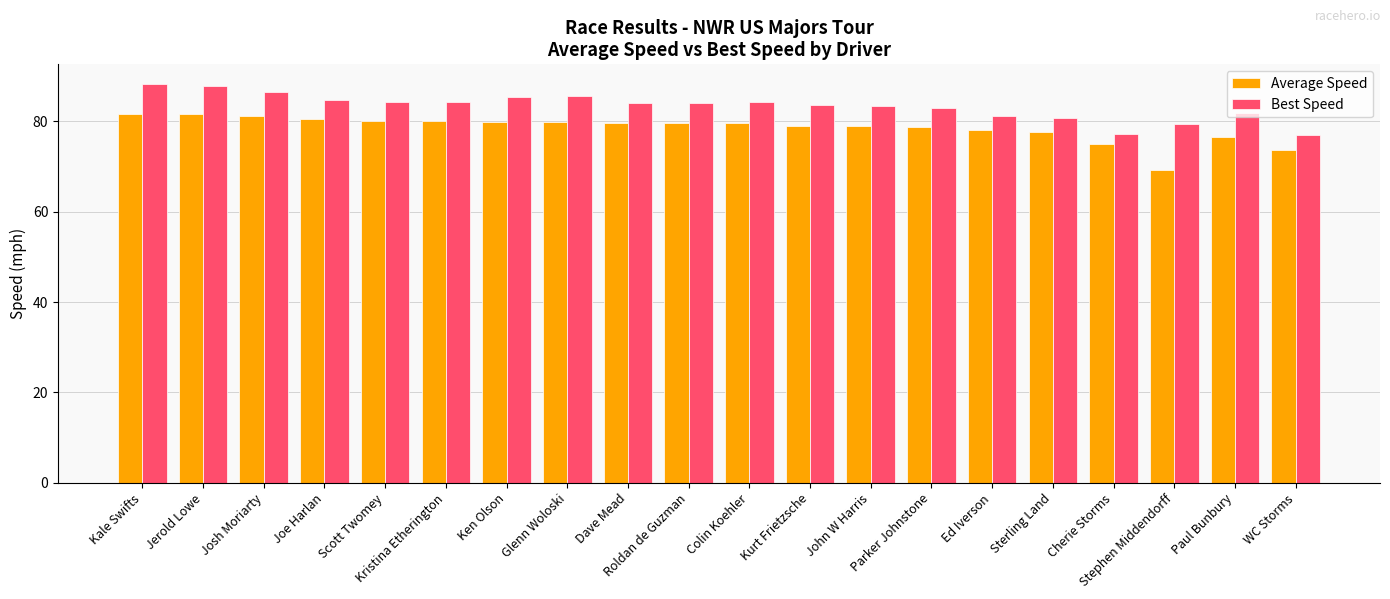

True or false: Best Speed has a value of 47.9 at Dave Mead.

False